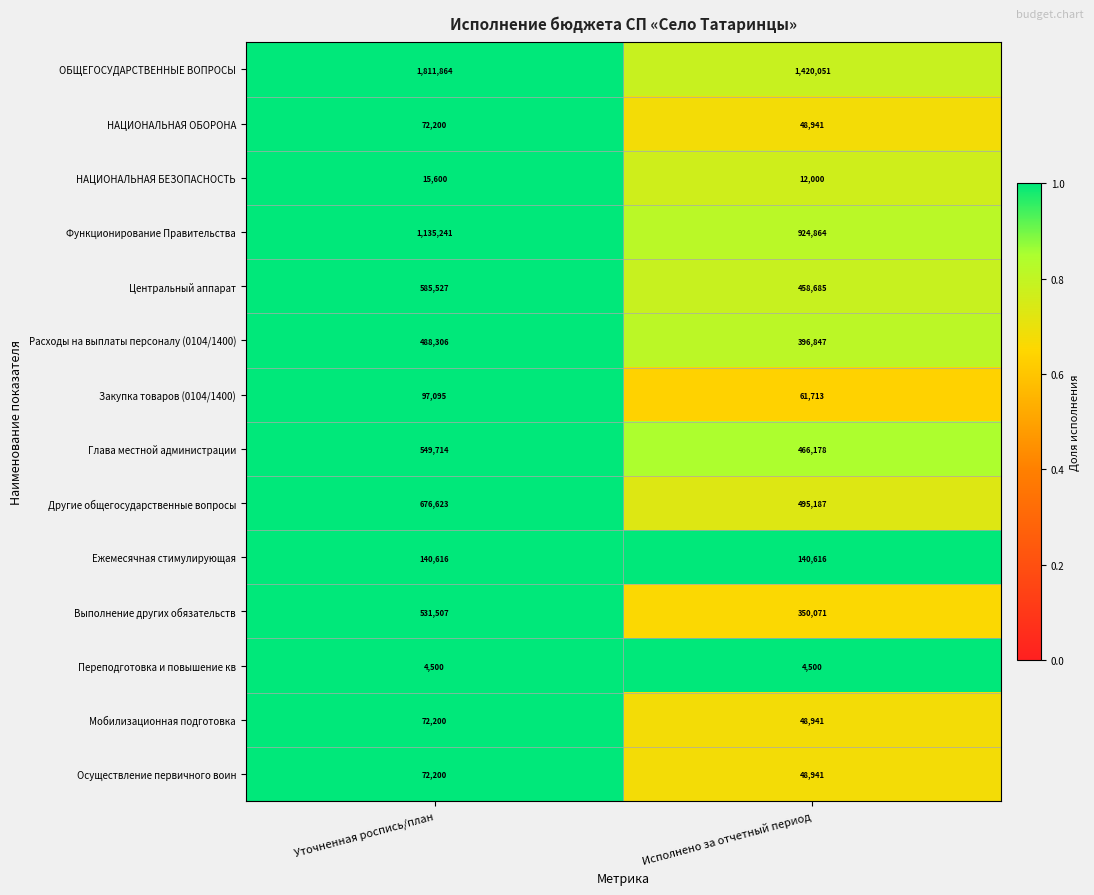

Which series has the largest total across all categories?

ОБЩЕГОСУДАРСТВЕННЫЕ ВОПРОСЫ